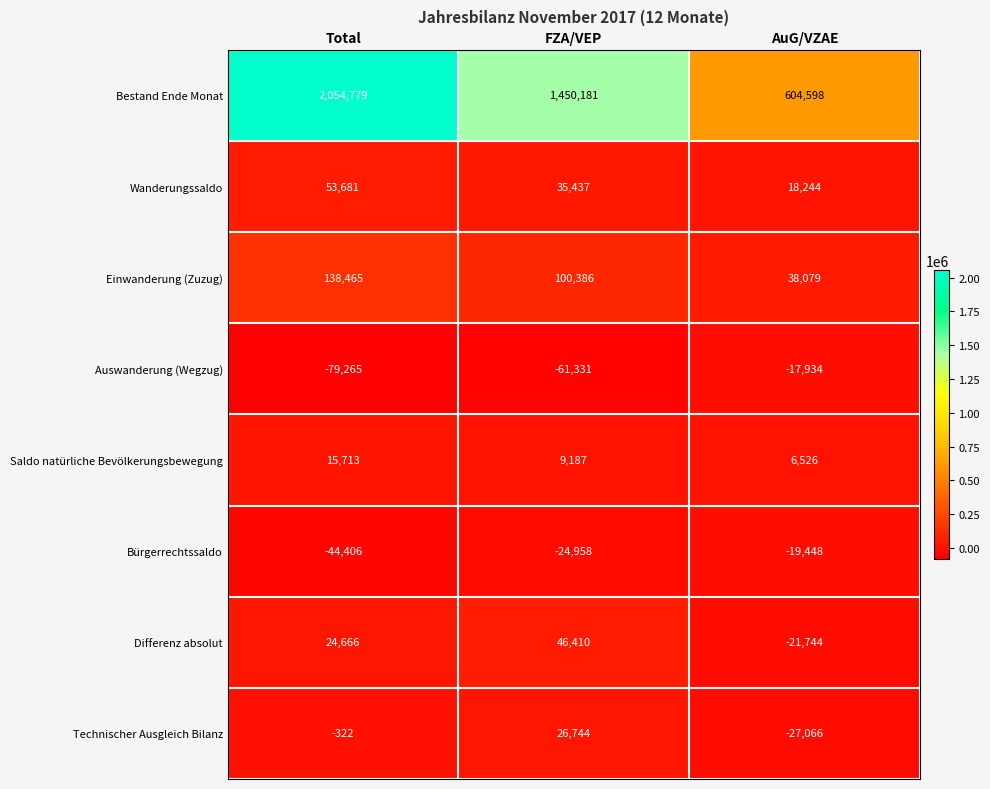

How many categories are shown in the chart?

3